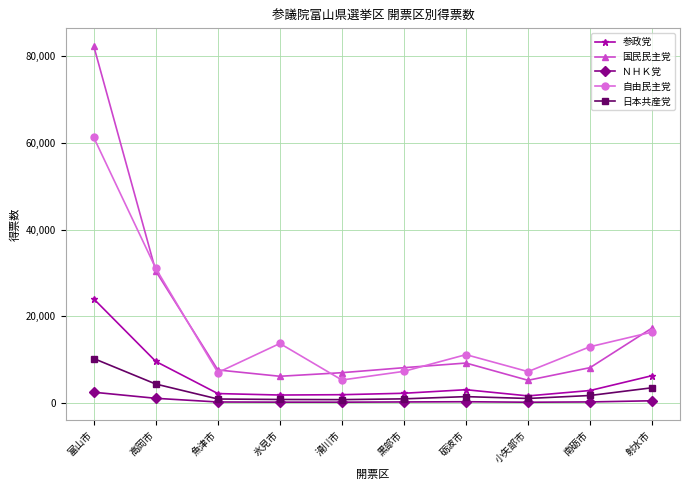

What are all the series names shown in the legend?

参政党, 国民民主党, ＮＨＫ党, 自由民主党, 日本共産党